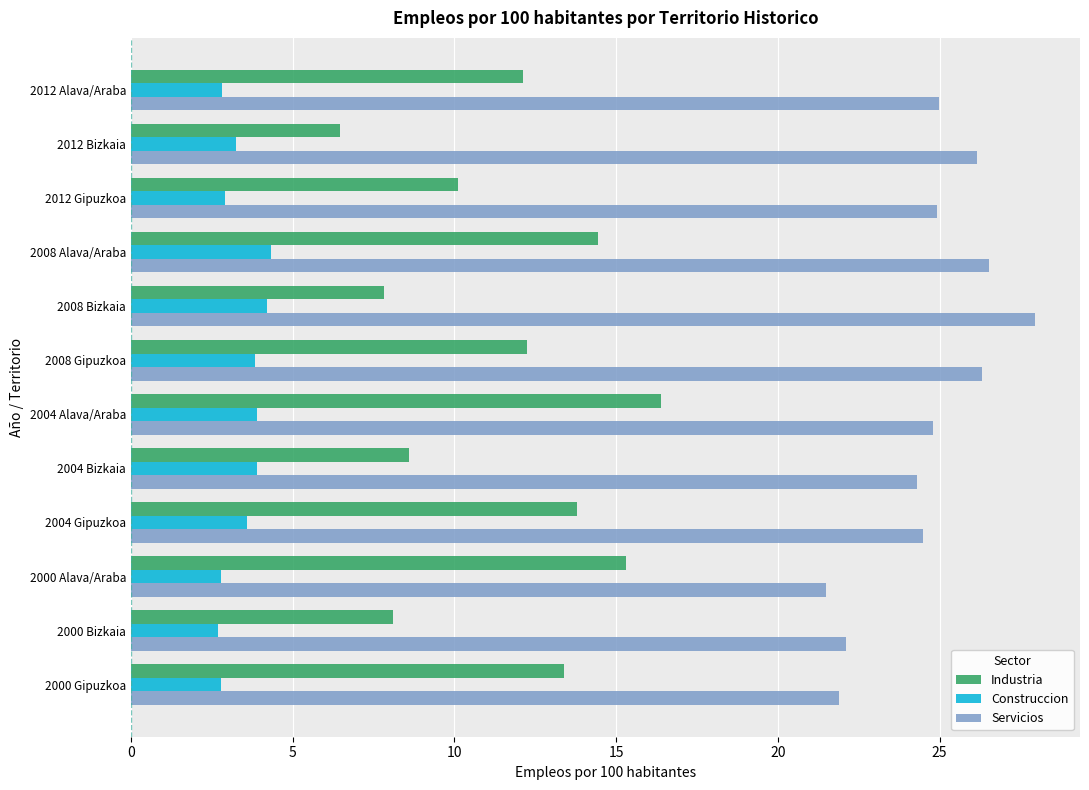

What is the total value across all series at 2012 Bizkaia?

35.9